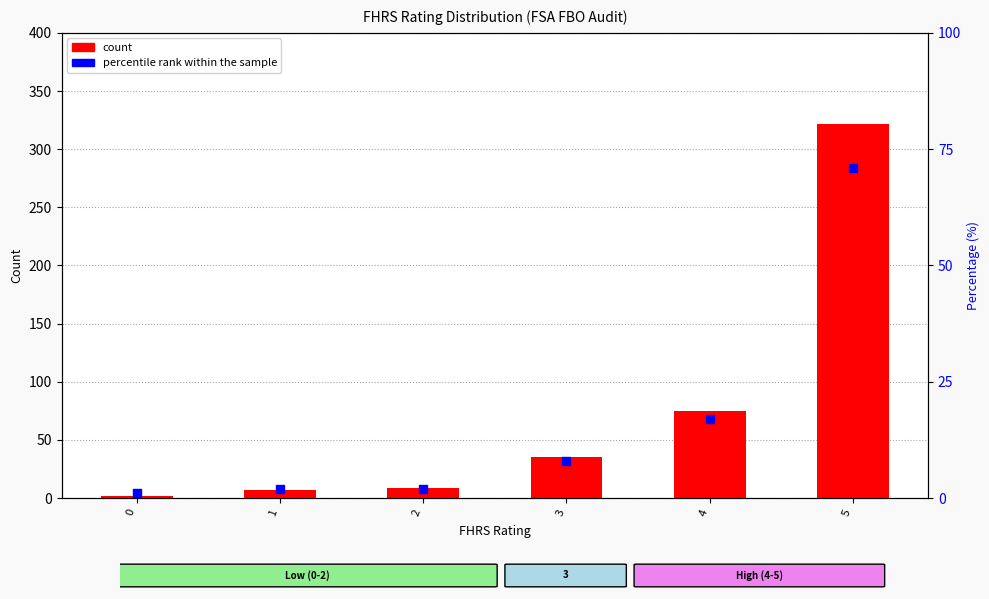

At how many categories does at least one series exceed 38?

2